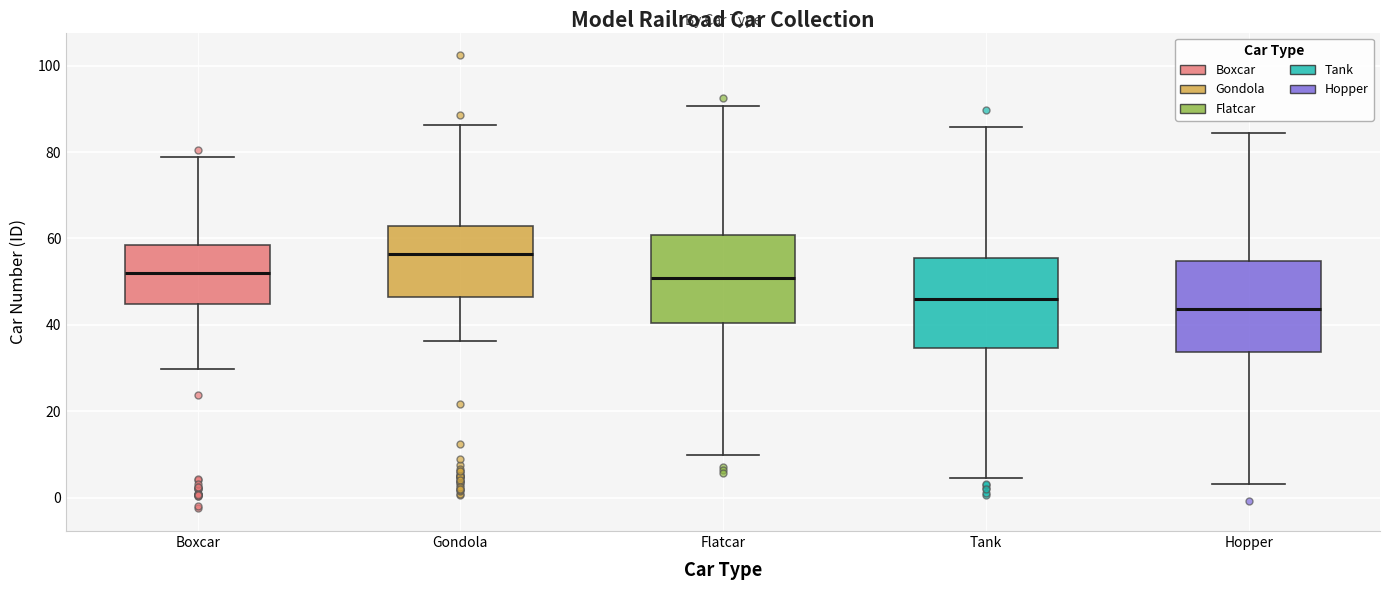

Reading left to right, transcribe this box plot: for each box, give where its median line is, the range the box spans, and where its two whiskers end, as read against the y-axis. The values are not printed on the chart, so give them approximately, as read against the axis.

Boxcar: median 52, box 44 to 58, whiskers 30 to 78
Gondola: median 56, box 46 to 62, whiskers 36 to 86
Flatcar: median 50, box 40 to 60, whiskers 10 to 90
Tank: median 46, box 34 to 56, whiskers 4 to 86
Hopper: median 44, box 34 to 54, whiskers 4 to 84